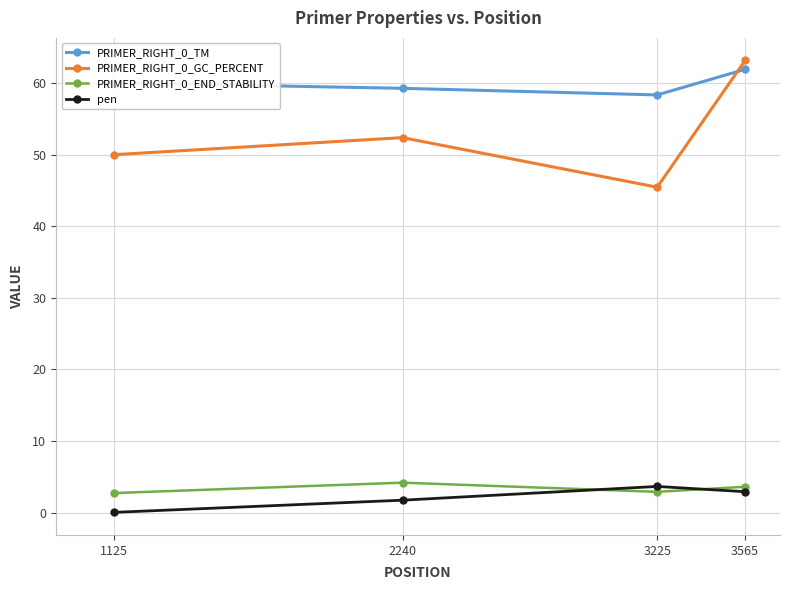

How many lines are shown in the chart?

4